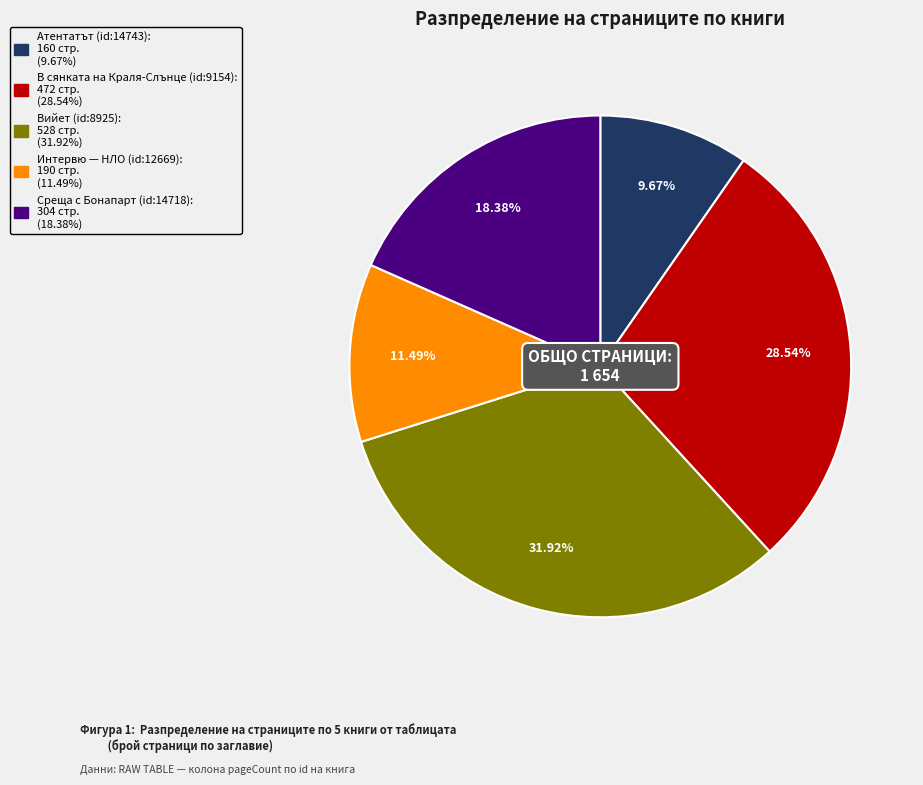

Combined, do Атентатът (id:14743) and Вийет (id:8925) account for over 50%?

No